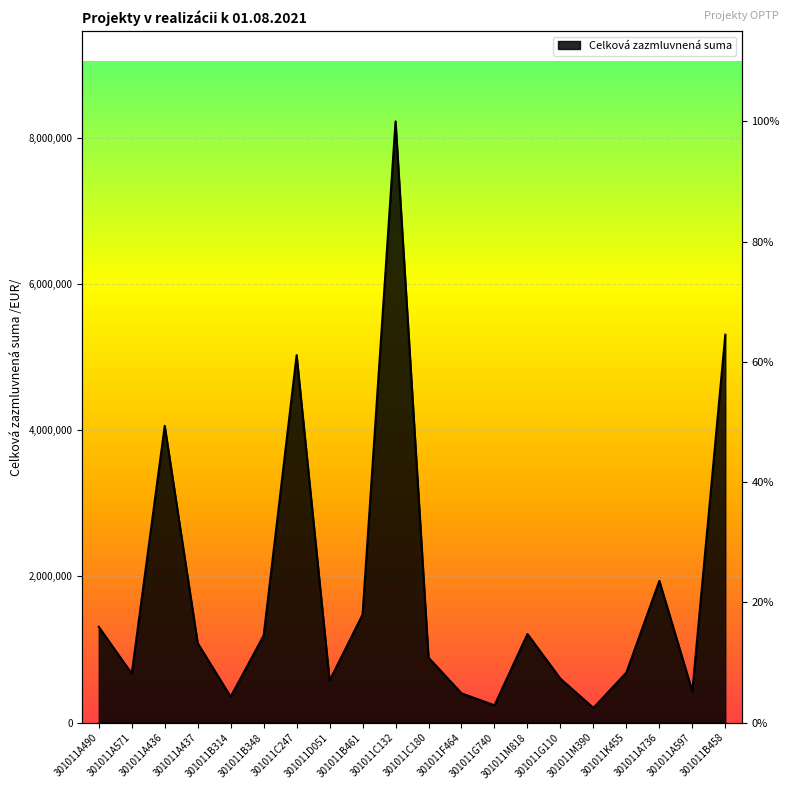

True or false: the data shows 478870 at 301011C180.

False